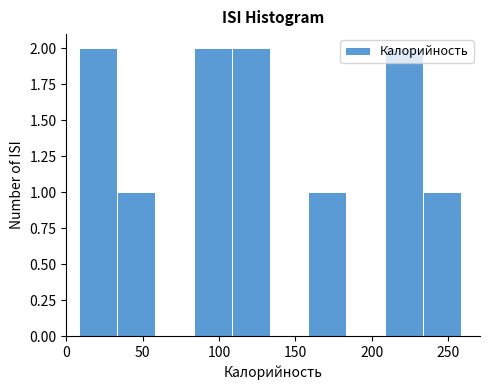

Reading left to right, transcribe this chart: for each bar, give the range it covers on the x-axis and its height. Neither the bar edges nor the heights are printed on the chart, so give them approximately, as read against the axes.

10 to 35: 2
35 to 60: 1
60 to 85: 0
85 to 110: 2
110 to 135: 2
135 to 160: 0
160 to 185: 1
185 to 210: 0
210 to 235: 2
235 to 260: 1